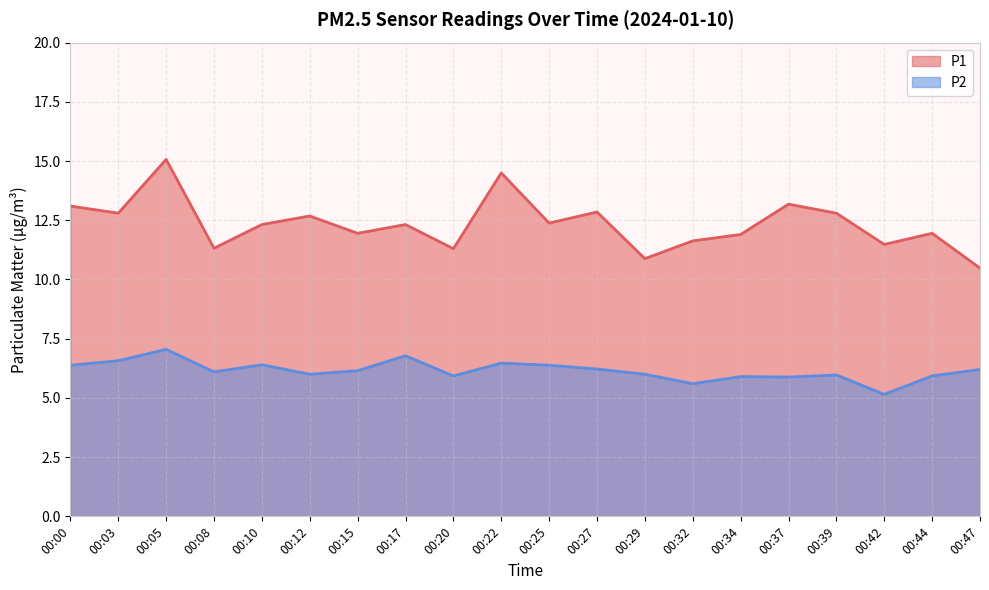

How many lines are shown in the chart?

2